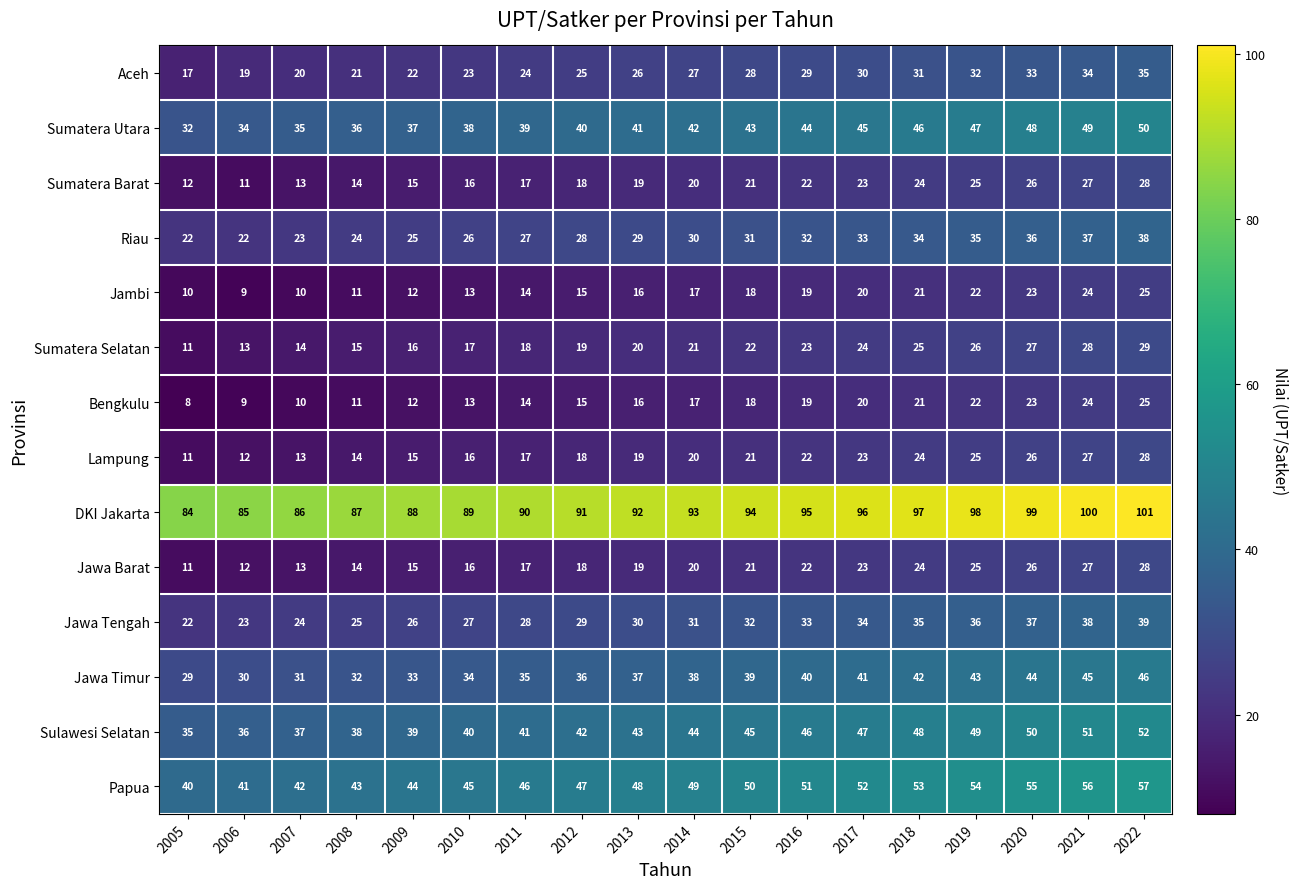

List the labels in order of Papua value, largest first.

2022, 2021, 2020, 2019, 2018, 2017, 2016, 2015, 2014, 2013, 2012, 2011, 2010, 2009, 2008, 2007, 2006, 2005